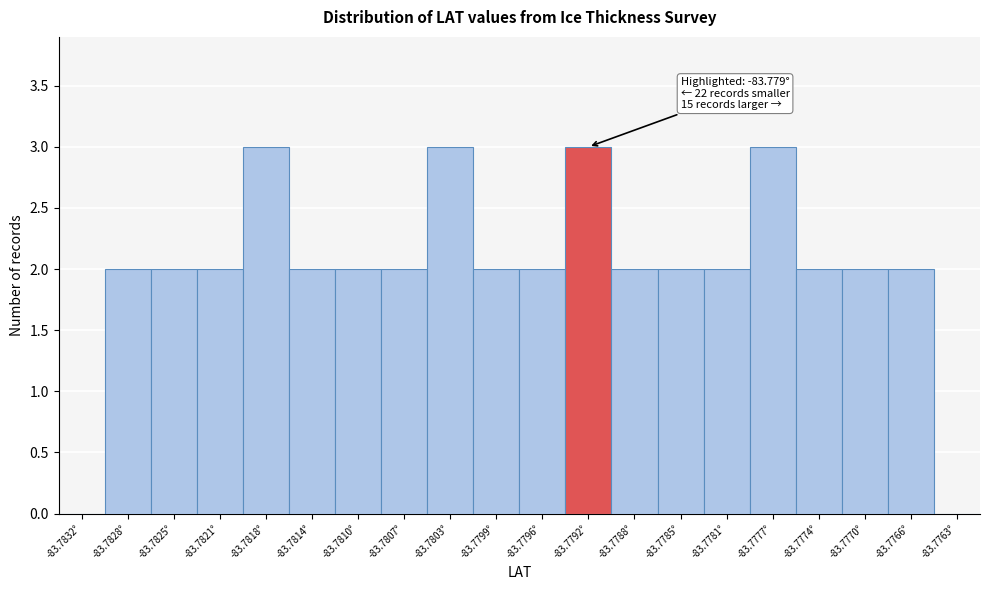

Reading right to left, what are all the values shown in this chart?

-83.7763°=0	-83.7766°=2	-83.7770°=2	-83.7774°=2	-83.7777°=3	-83.7781°=2	-83.7785°=2	-83.7788°=2	-83.7792°=3	-83.7796°=2	-83.7799°=2	-83.7803°=3	-83.7807°=2	-83.7810°=2	-83.7814°=2	-83.7818°=3	-83.7821°=2	-83.7825°=2	-83.7828°=2	-83.7832°=0